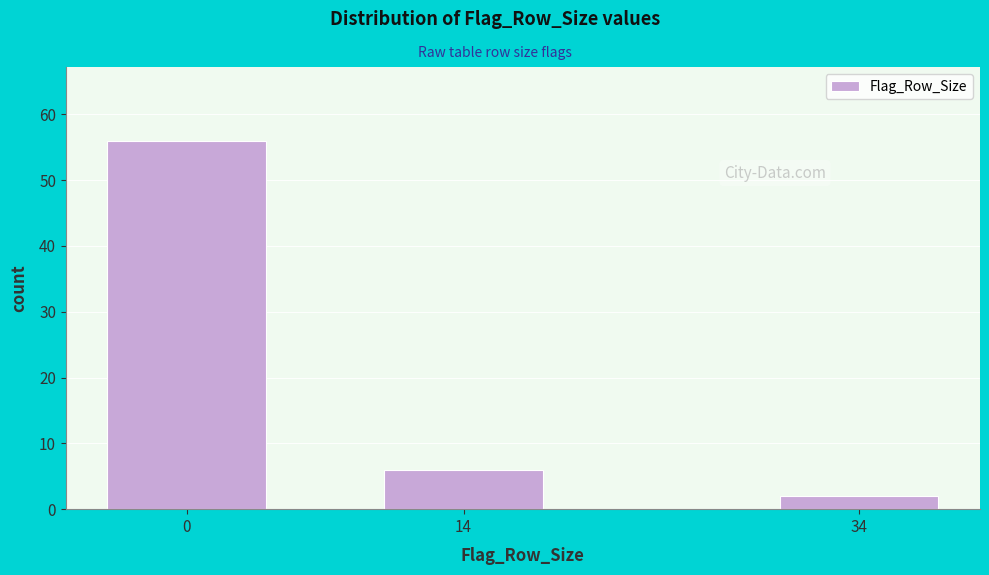

Reading left to right, what are all the values shown in this chart?

0=56	14=6	34=2